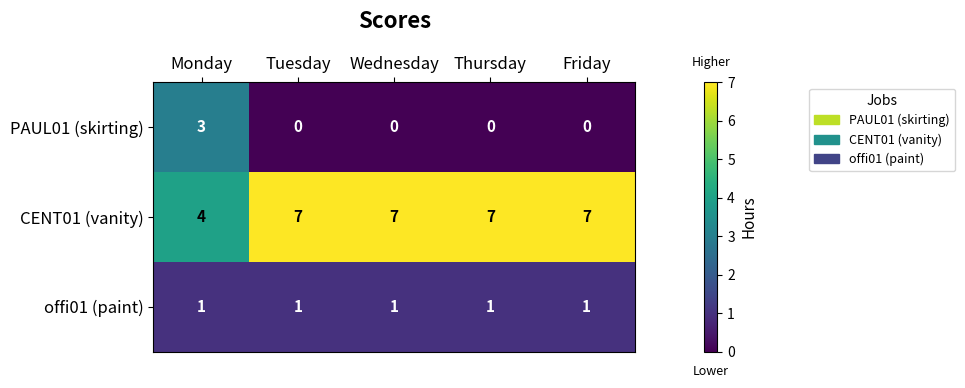

What is the spread (max minus min) of values at Thursday?

7